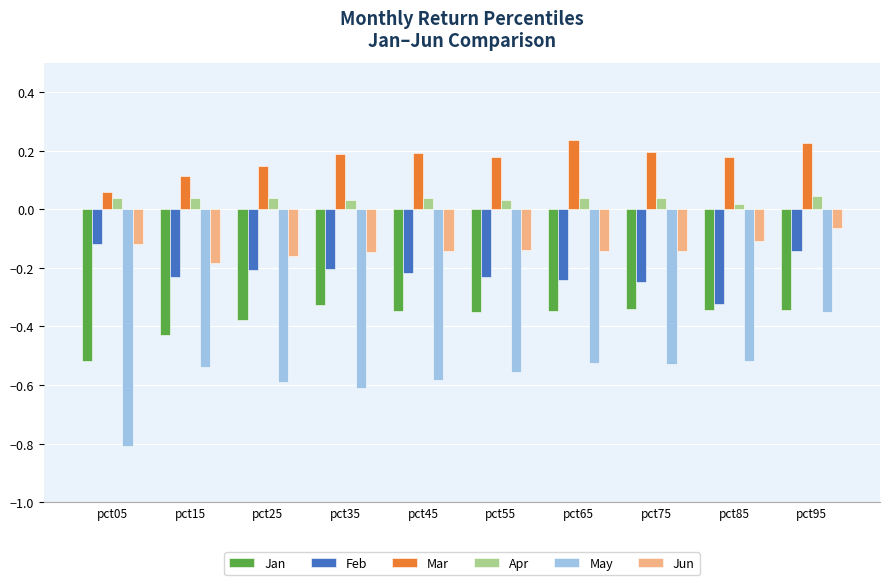

What is the total value across all series at pct45?

-1.1